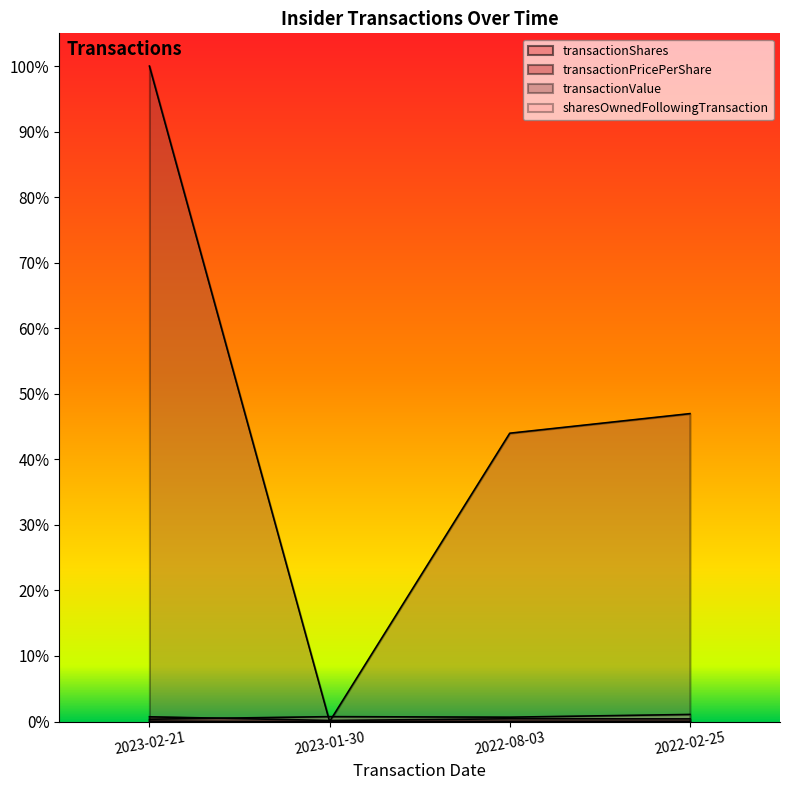

Does the chart display data point markers on the line(s)?

No